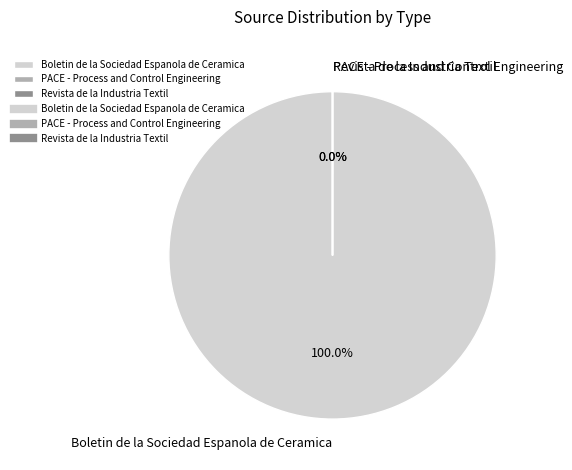

Which slice is the smallest?

PACE - Process and Control Engineering